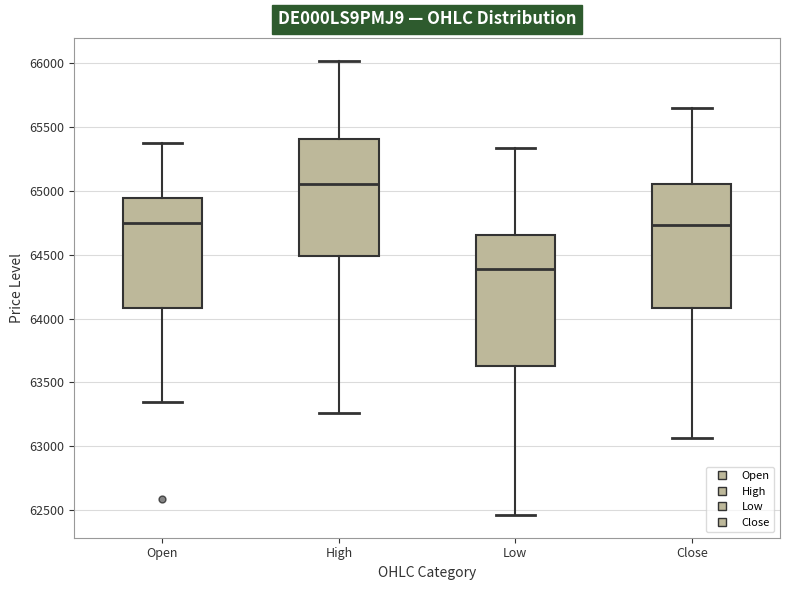

Comparing the boxes themselves (not the whiskers), which one is the tallest?

Low